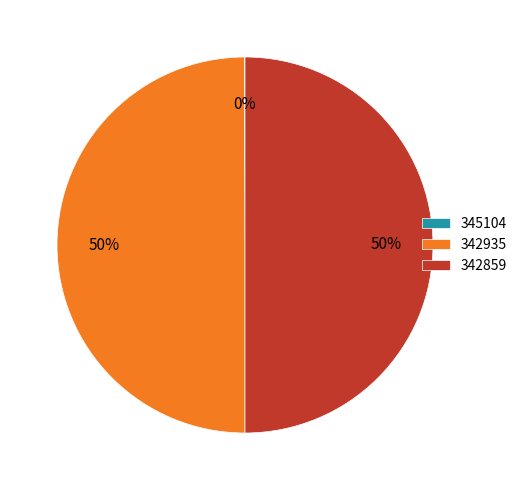

The 342859 slice represents 50% of the pie. True or false?

True